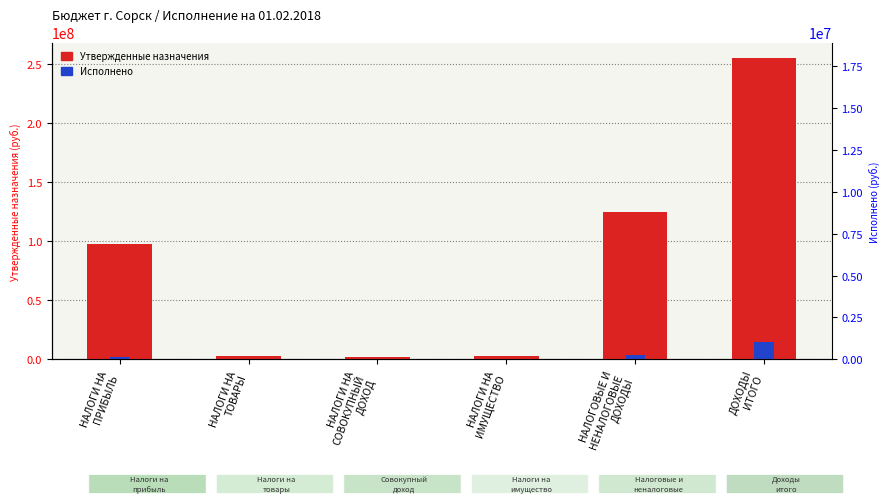

At which category is the sum across all series the highest?

ДОХОДЫ
ИТОГО